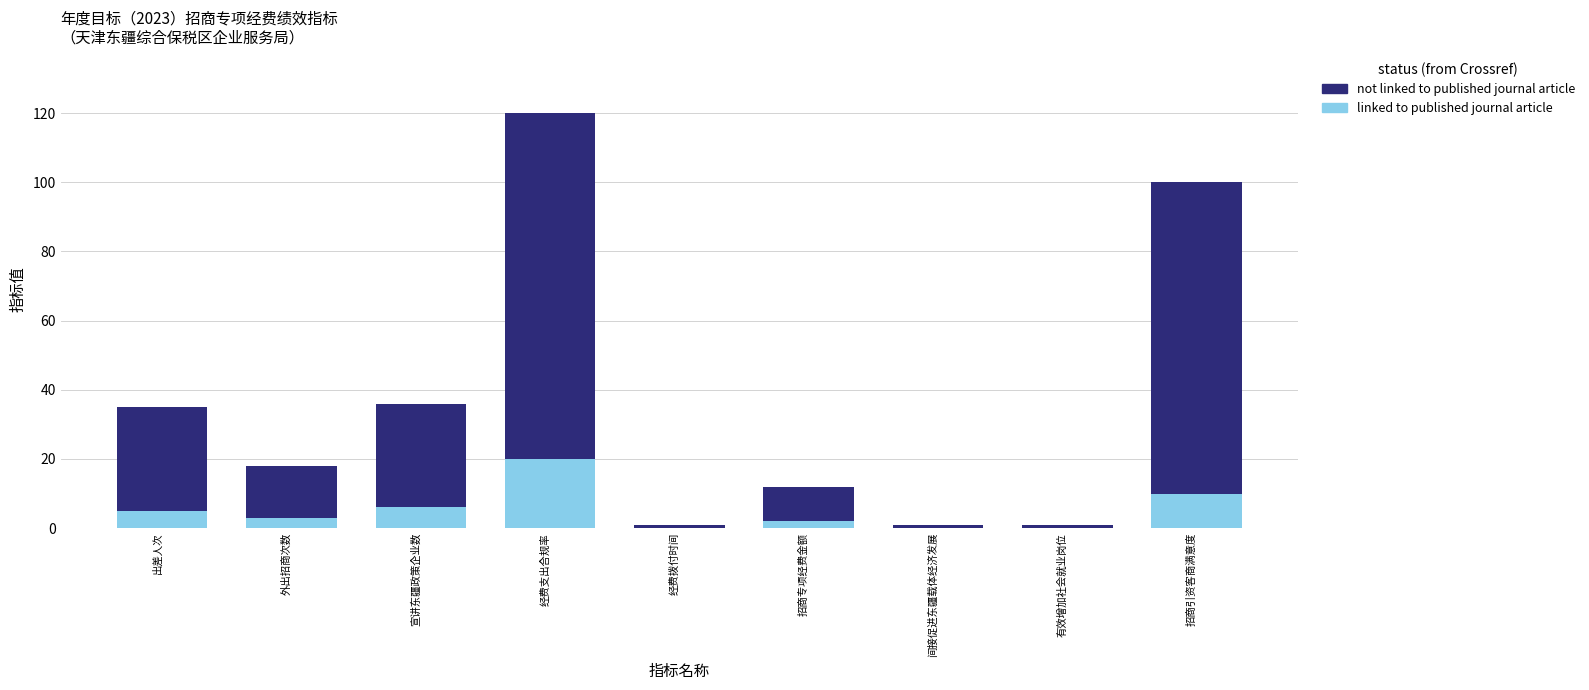

At which category is the sum across all series the highest?

经费支出合规率